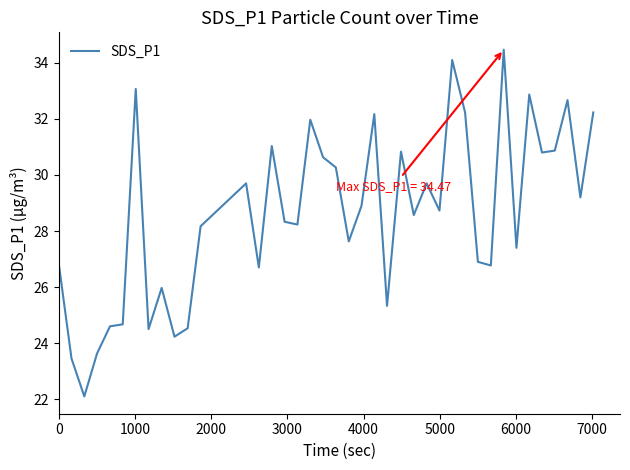

What is the smallest value displayed?

22.1